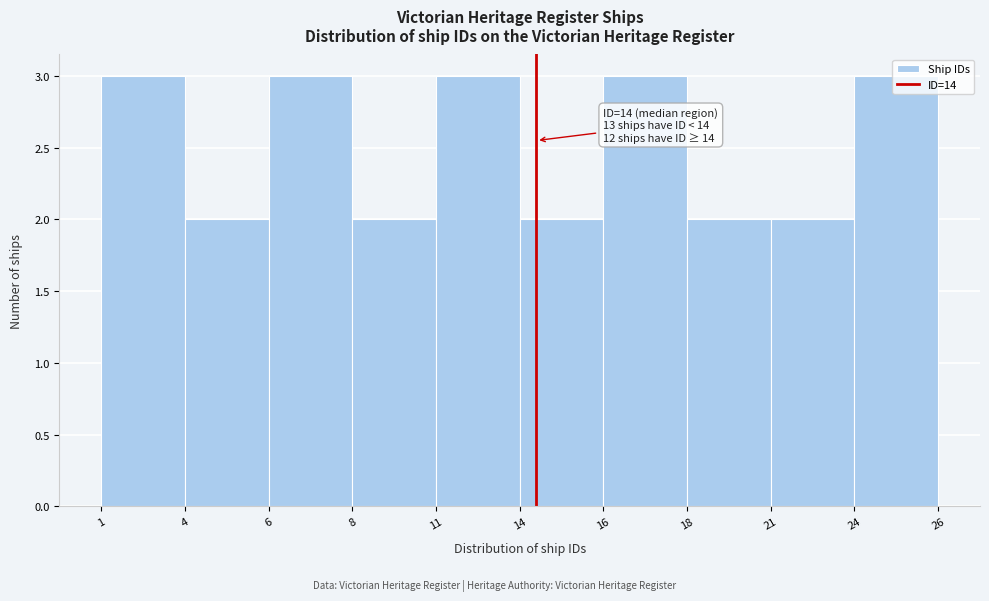

The chart shows a value of 2 at 16. True or false?

False